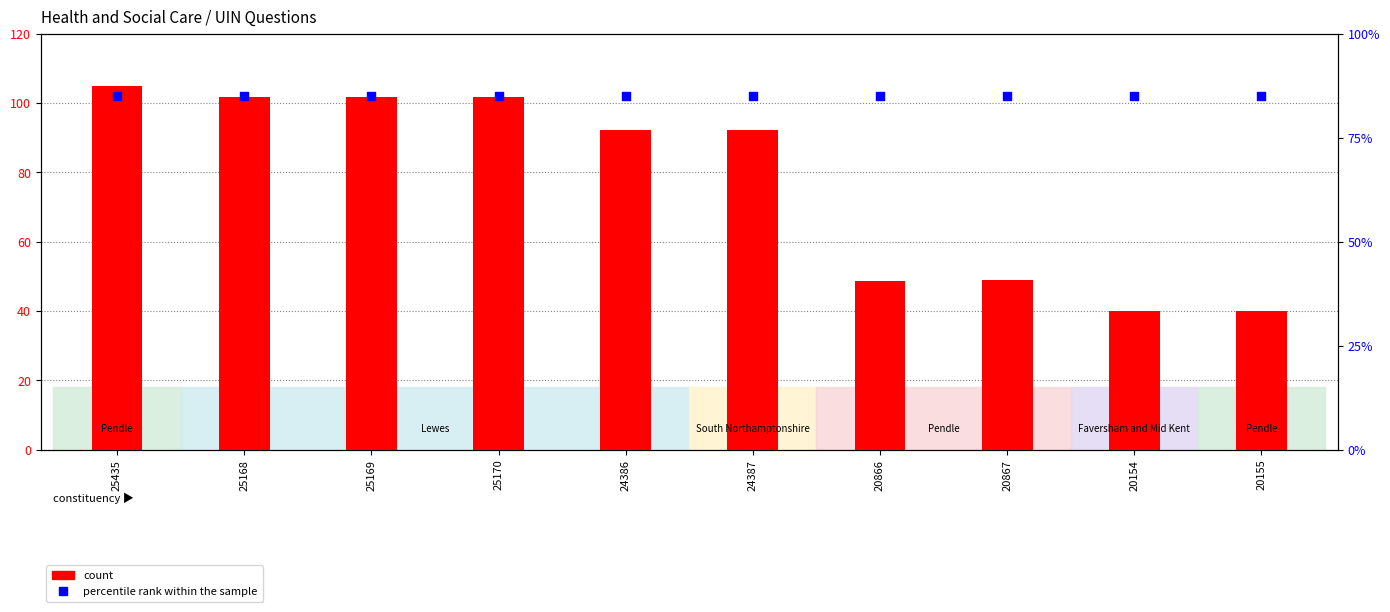

At which category is the sum across all series the highest?

25435